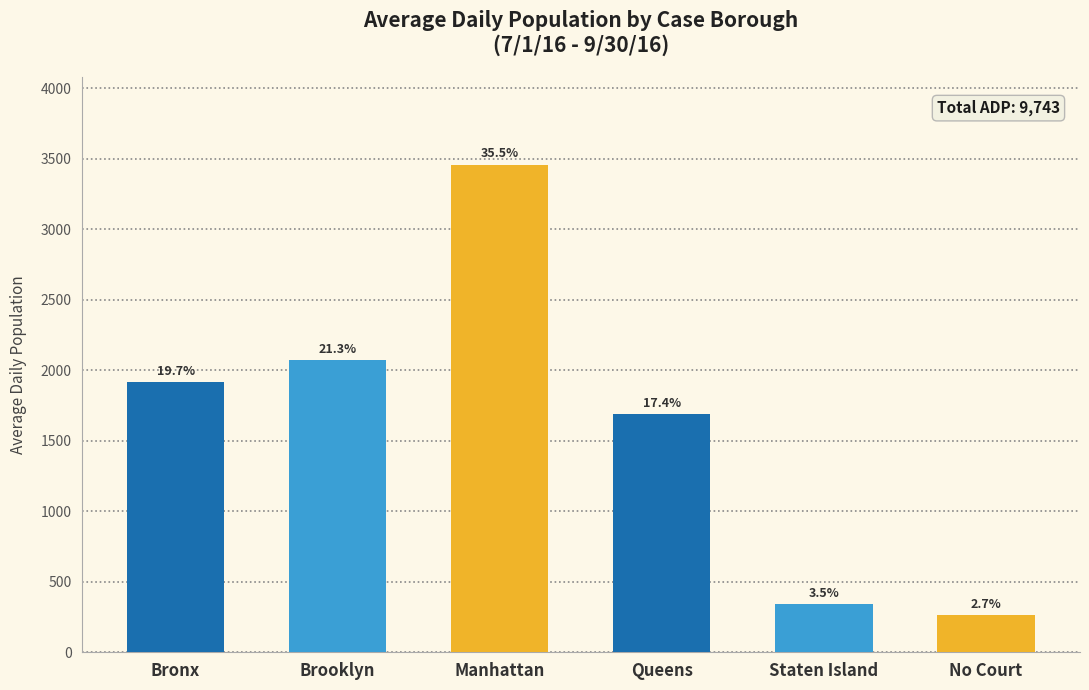

List the labels in order of value, smallest first.

No Court, Staten Island, Queens, Bronx, Brooklyn, Manhattan